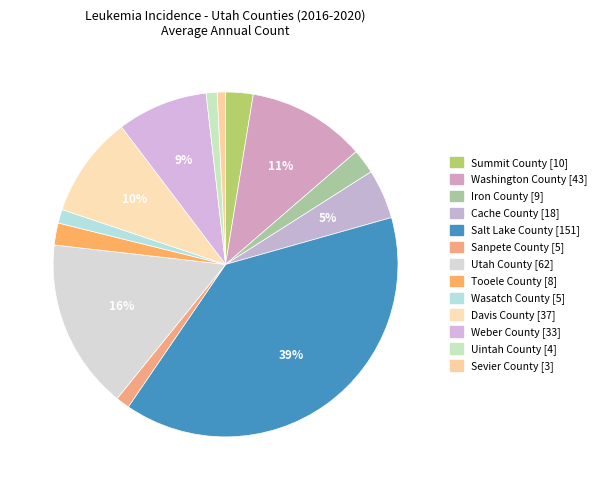

How many segments does this pie chart have?

13